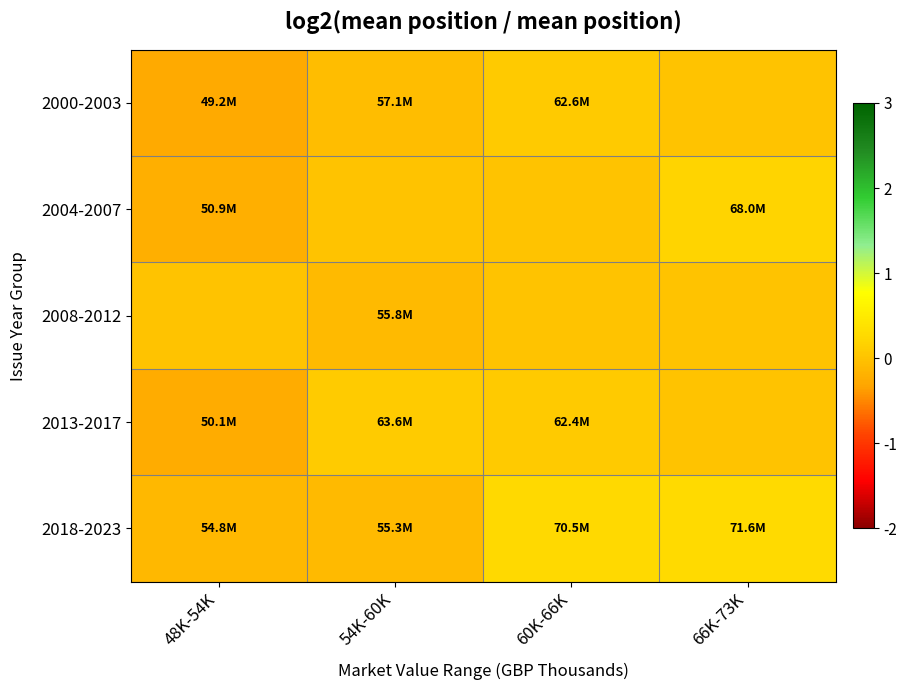

Reading left to right, what are all the values shown in this chart?

2000-2003: 48K-54K=-0.3	54K-60K=-0.1	60K-66K=0.1	66K-73K=0.0
2004-2007: 48K-54K=-0.2	54K-60K=0.0	60K-66K=0.0	66K-73K=0.2
2008-2012: 48K-54K=0.0	54K-60K=-0.1	60K-66K=0.0	66K-73K=0.0
2013-2017: 48K-54K=-0.2	54K-60K=0.1	60K-66K=0.1	66K-73K=0.0
2018-2023: 48K-54K=-0.1	54K-60K=-0.1	60K-66K=0.2	66K-73K=0.3